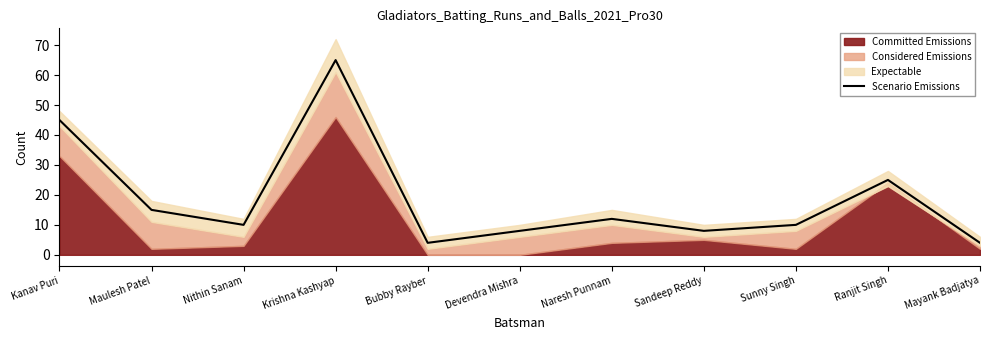

What is the change in value from Kanav Puri to Ranjit Singh?

-20